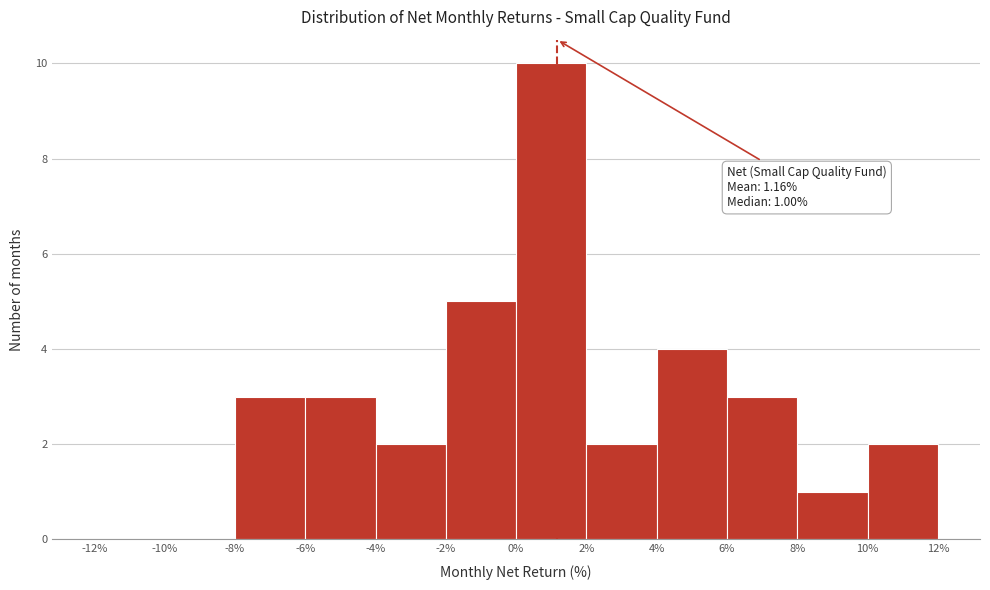

Over which range of the x-axis is the bar tallest?

0% to 2%